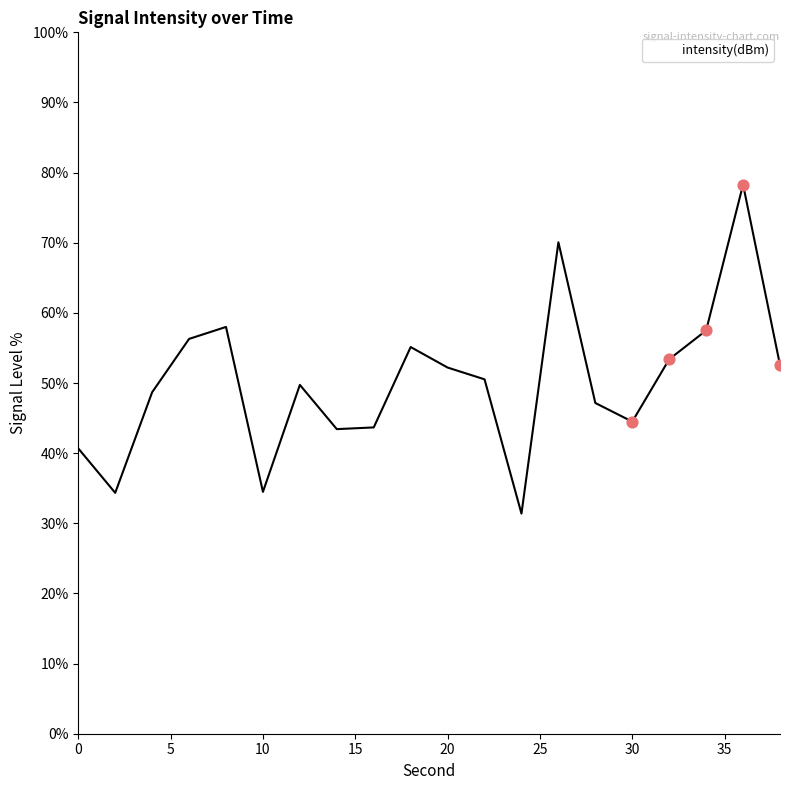

What is the maximum value shown in the chart?

78.3